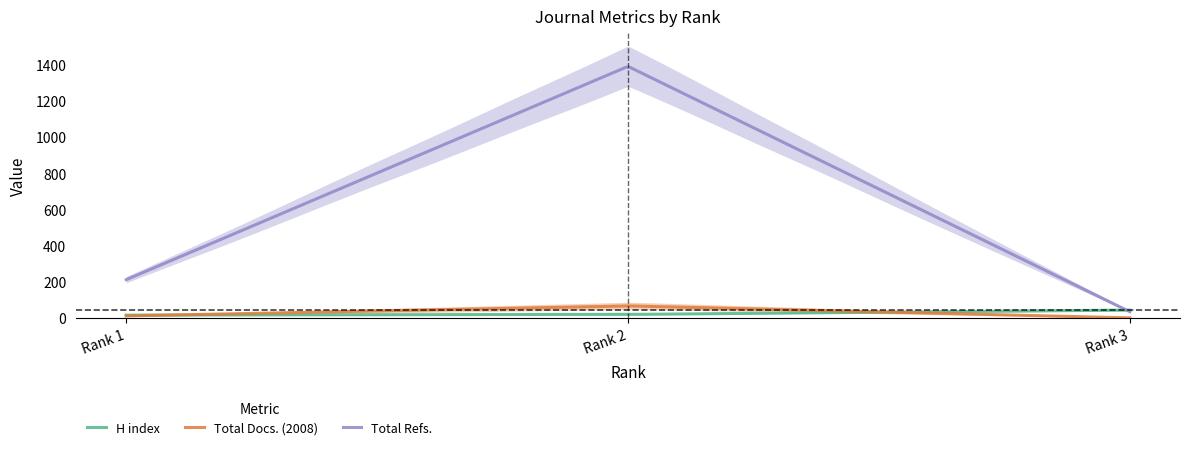

Where is Total Docs. (2008) nearest to the value 34?

Rank 1